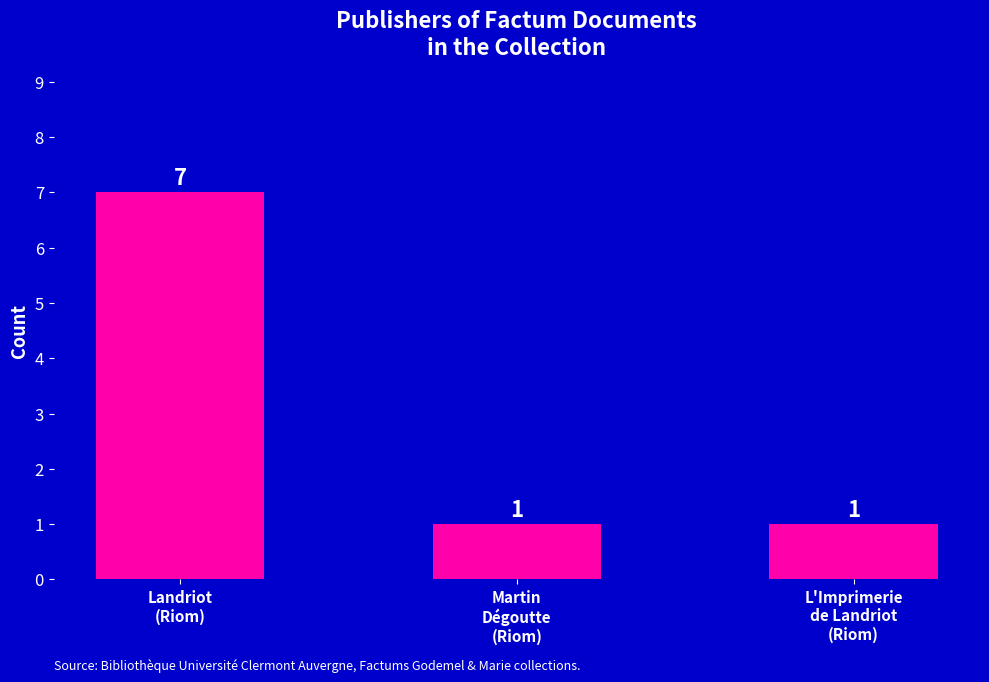

Count the values in the range 1 to 7.

3